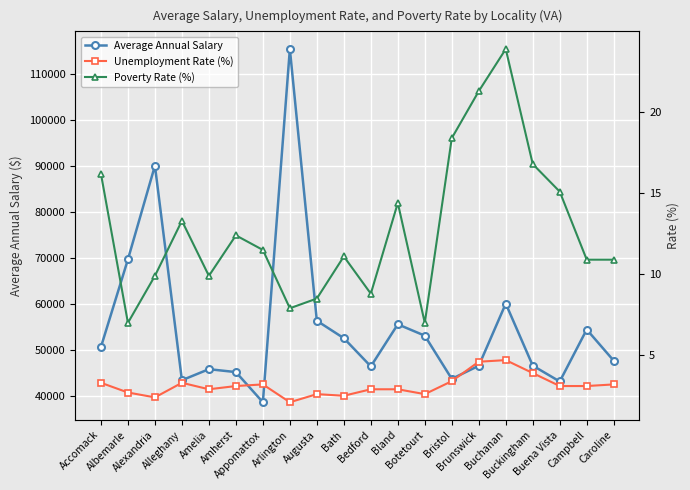

What are all the series names shown in the legend?

Average Annual Salary, Unemployment Rate (%), Poverty Rate (%)